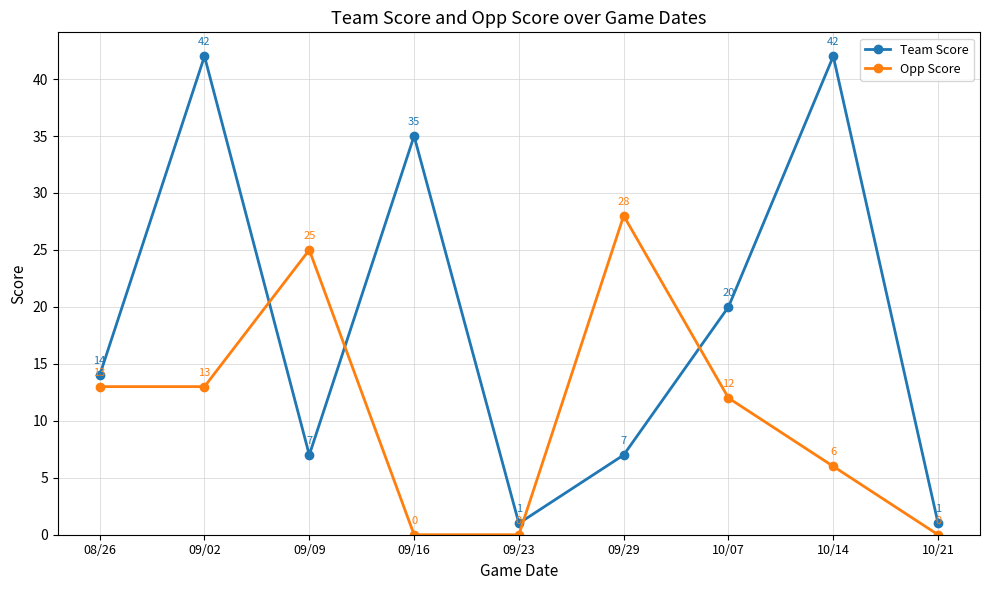

List the series in order of their overall mean, highest first.

Team Score, Opp Score